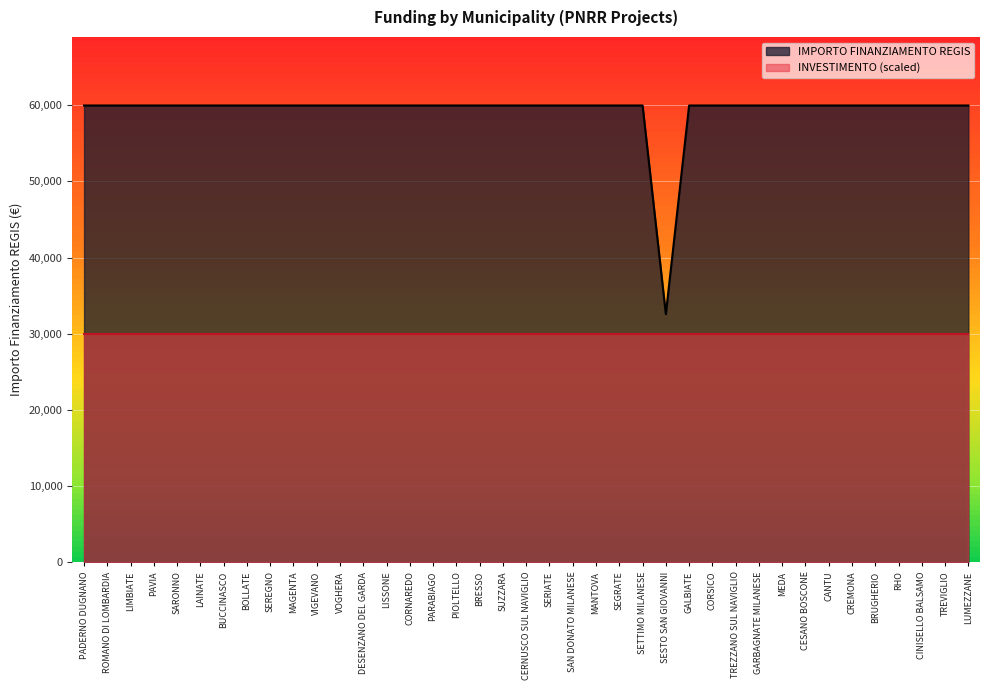

Which category has the highest value across all series?

PADERNO DUGNANO